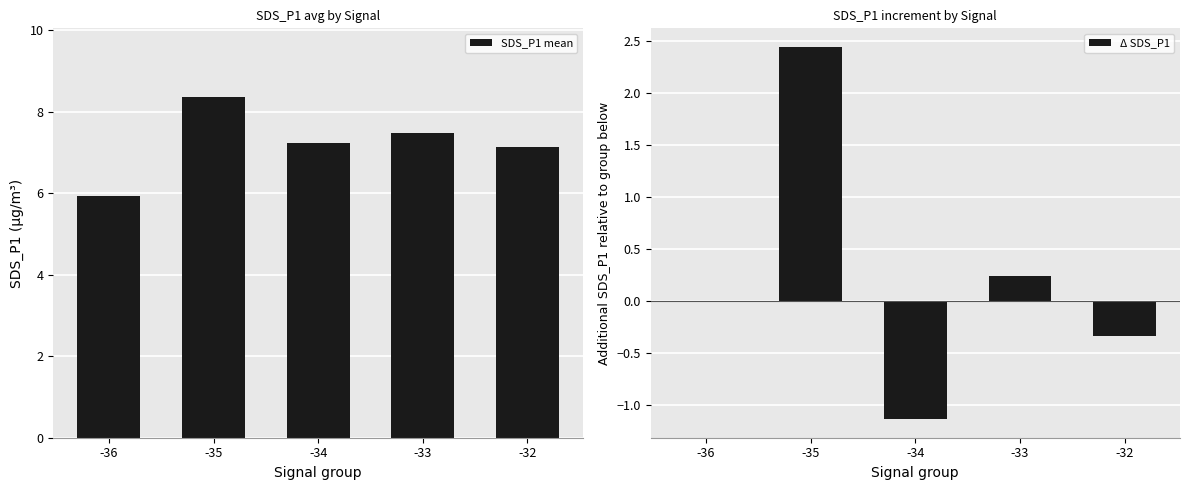

True or false: Δ SDS_P1 has a value of 0.0 at -36.

True